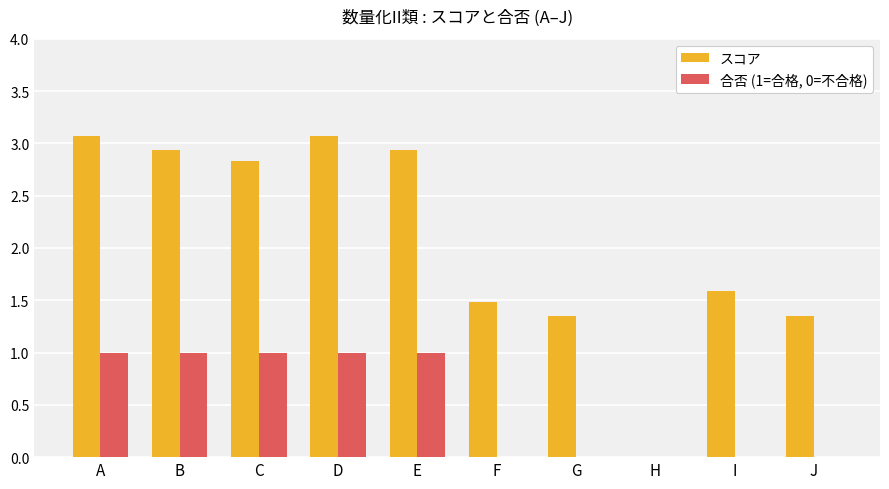

How many distinct data groups are displayed?

2